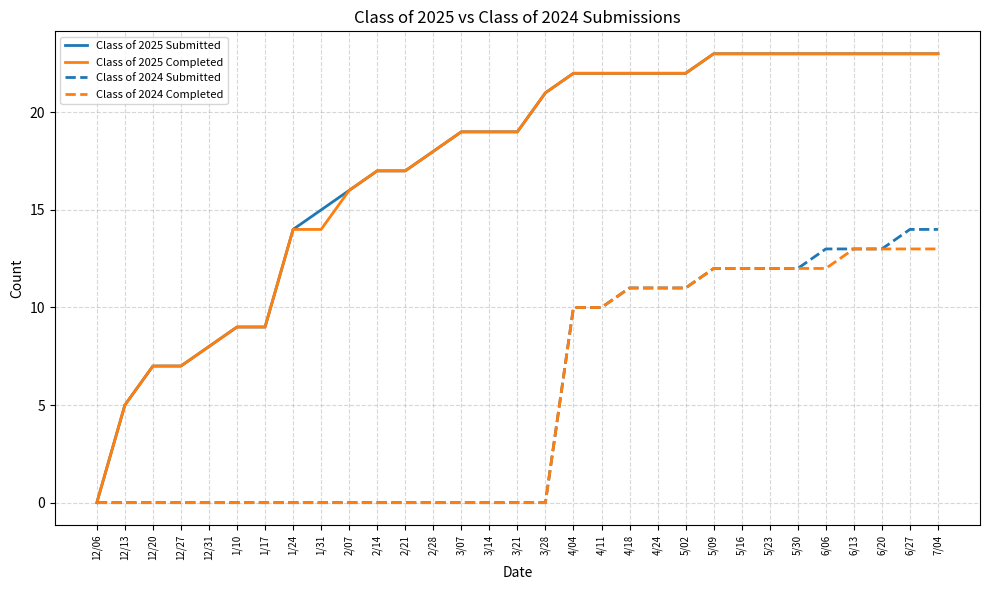

The value of Class of 2024 Completed at 3/21 is 0. True or false?

True